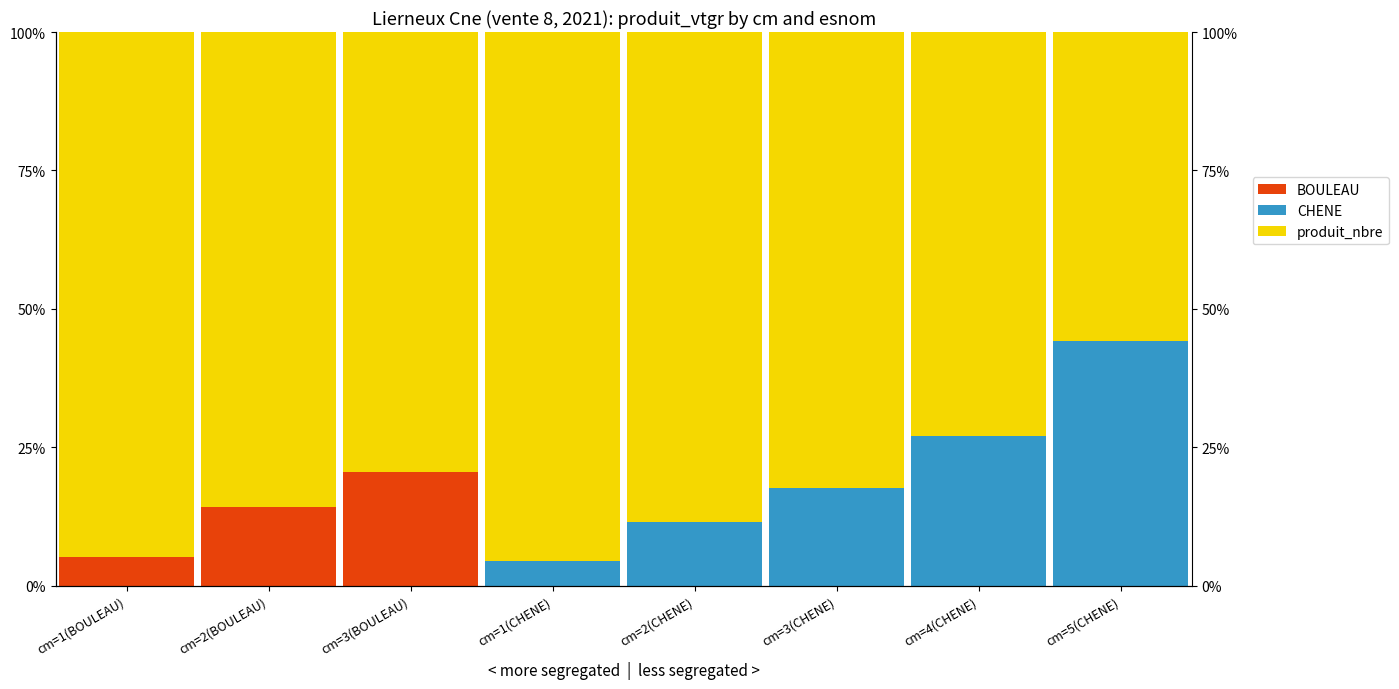

Reading left to right, list all the values displayed in this chart.

produit_nbre: 94.8	85.7	79.5	95.5	88.6	82.3	73.0	55.9
CHENE: 0.0	0.0	0.0	4.5	11.4	17.7	27.0	44.1
BOULEAU: 5.2	14.3	20.5	0.0	0.0	0.0	0.0	0.0